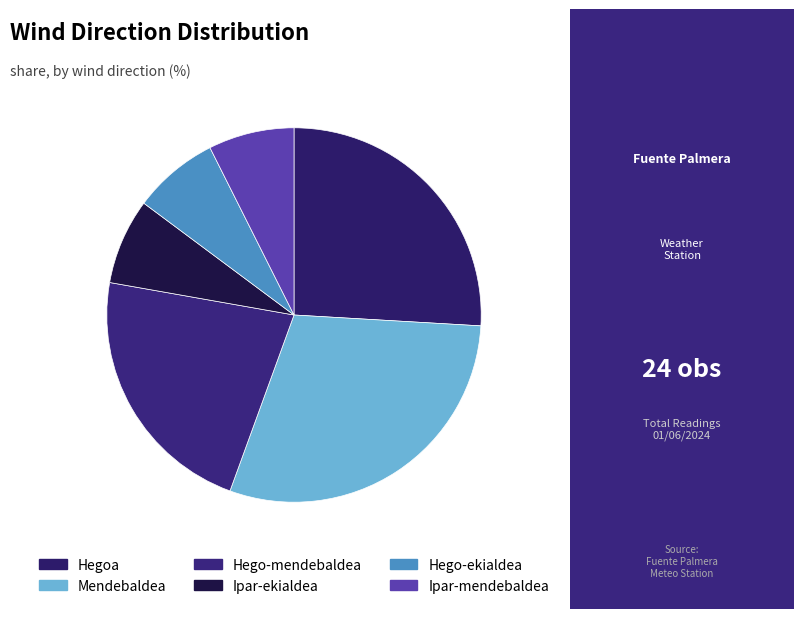

Does Hego-mendebaldea represent more than half of the total?

No